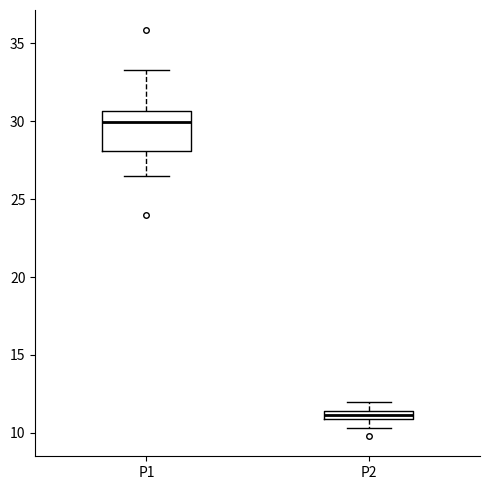

Which box's median line is the lowest?

P2